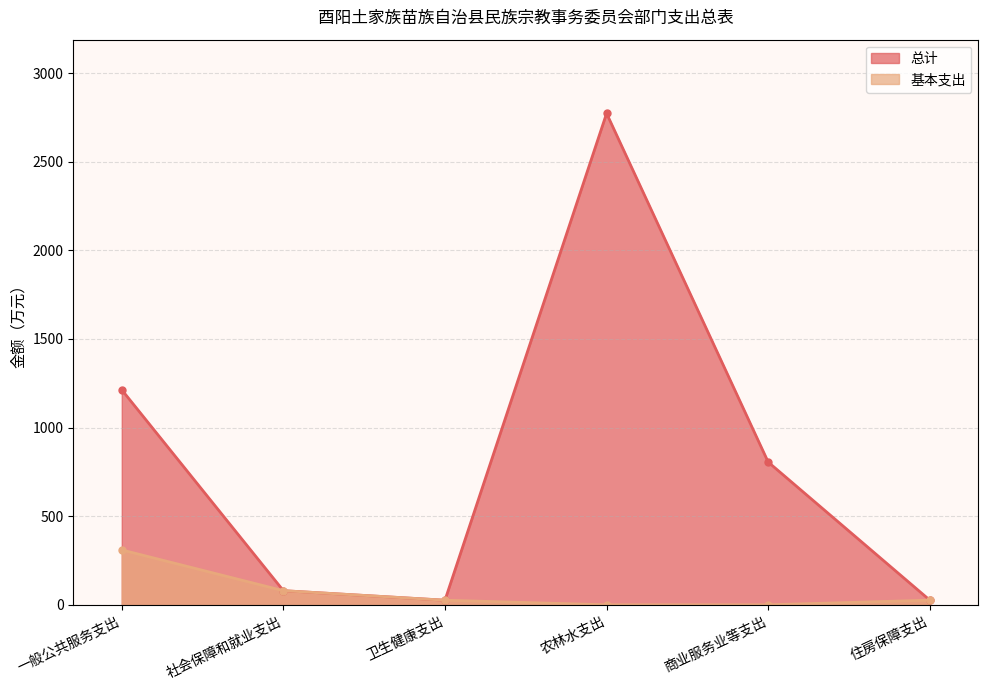

How many data points in 总计 are above 805?

3